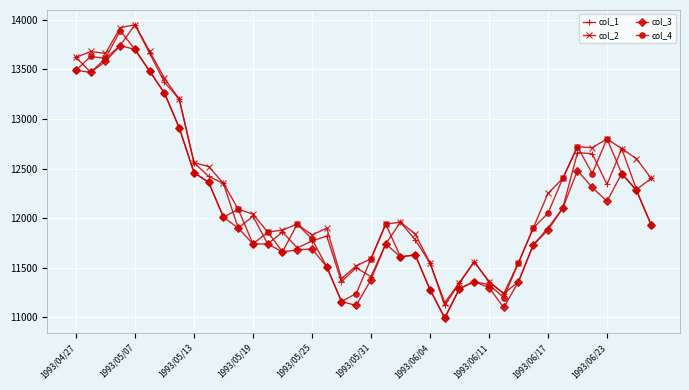

What is the minimum value shown in the chart?

10990